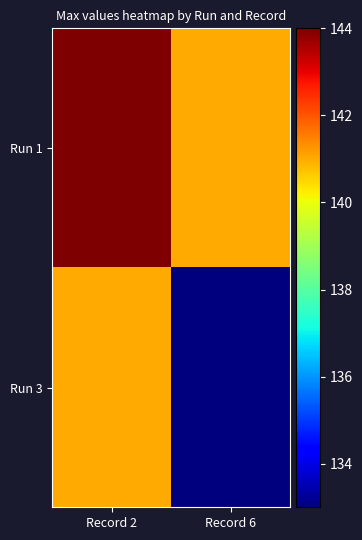

Reading left to right, extract all data points from this chart.

Run 1: Record 2=144	Record 6=141
Run 3: Record 2=141	Record 6=133